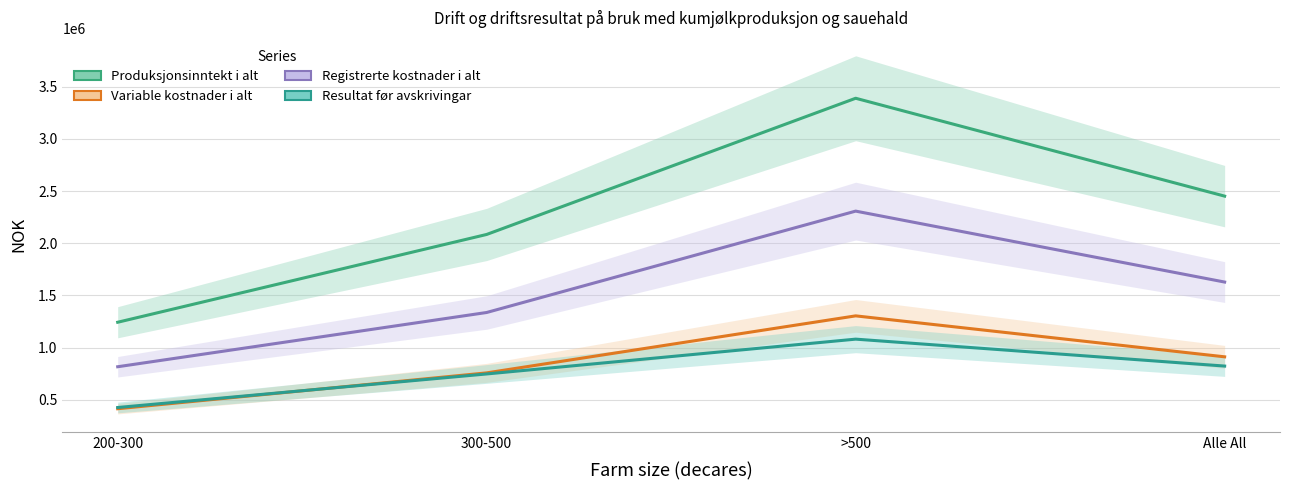

Where do Resultat før avskrivingar and Variable kostnader i alt first cross each other?

200-300 and 300-500